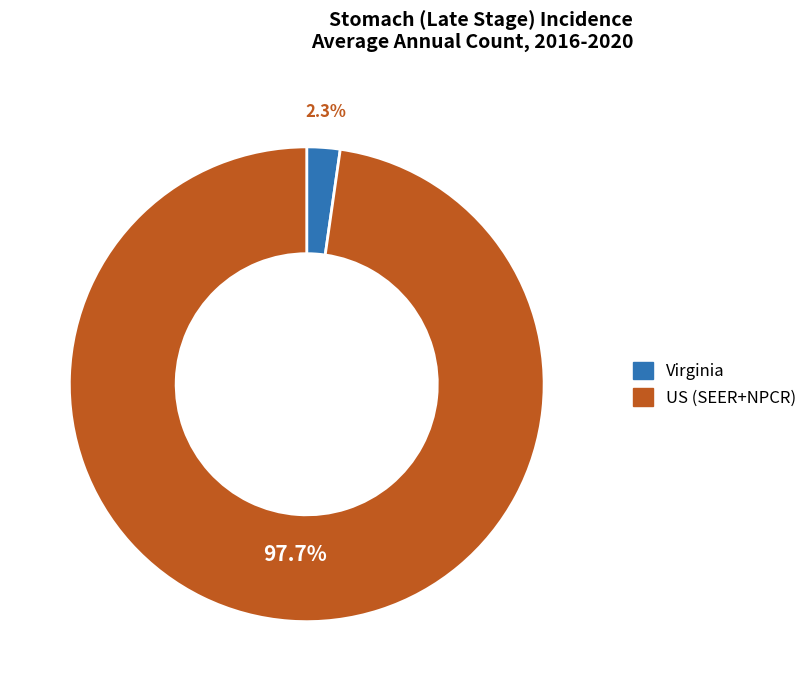

Which has a higher value, Virginia or US (SEER+NPCR)?

US (SEER+NPCR)